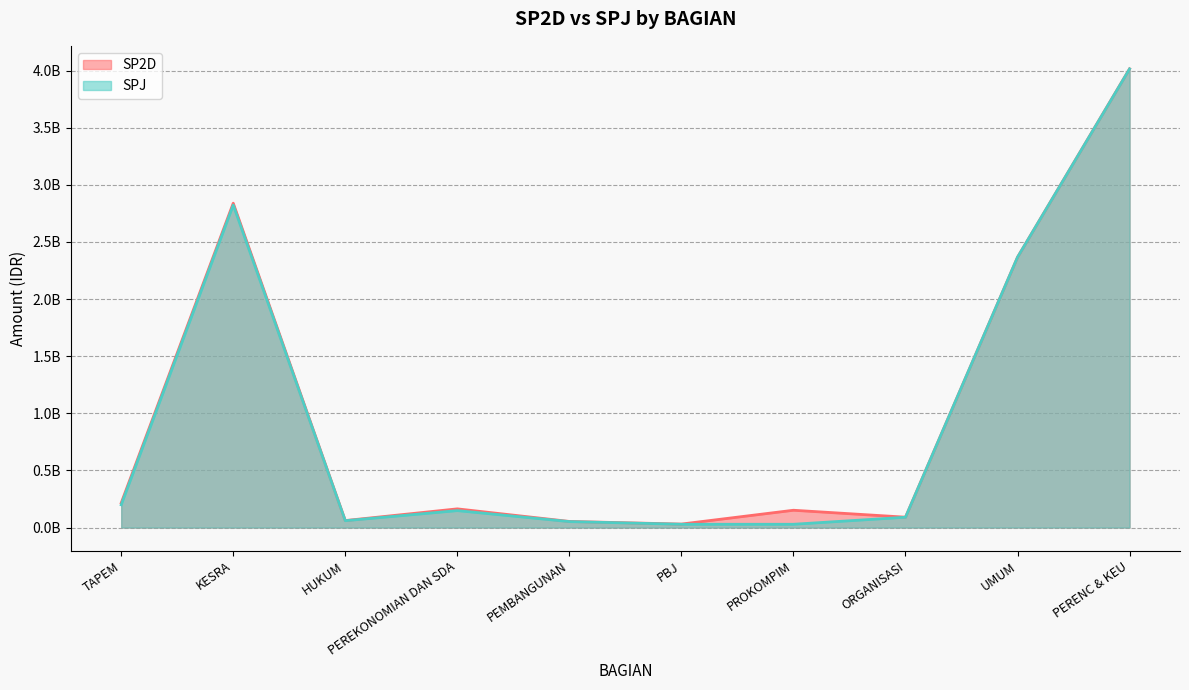

What are all the series names shown in the legend?

SP2D, SPJ